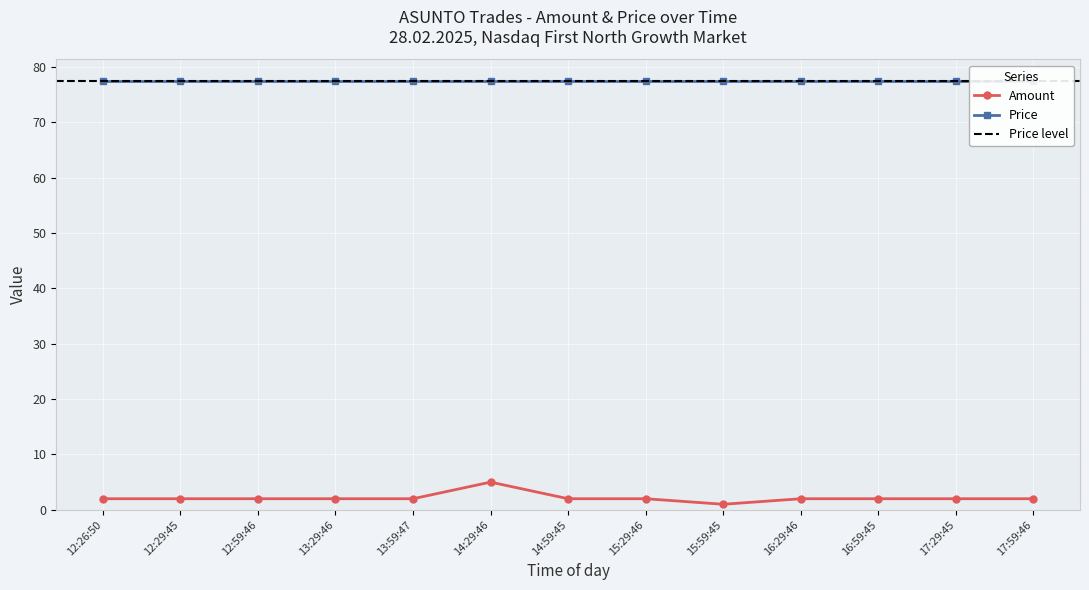

List the labels in order of value, largest first.

14:29:46, 12:26:50, 12:29:45, 12:59:46, 13:29:46, 13:59:47, 14:59:45, 15:29:46, 16:29:46, 16:59:45, 17:29:45, 17:59:46, 15:59:45